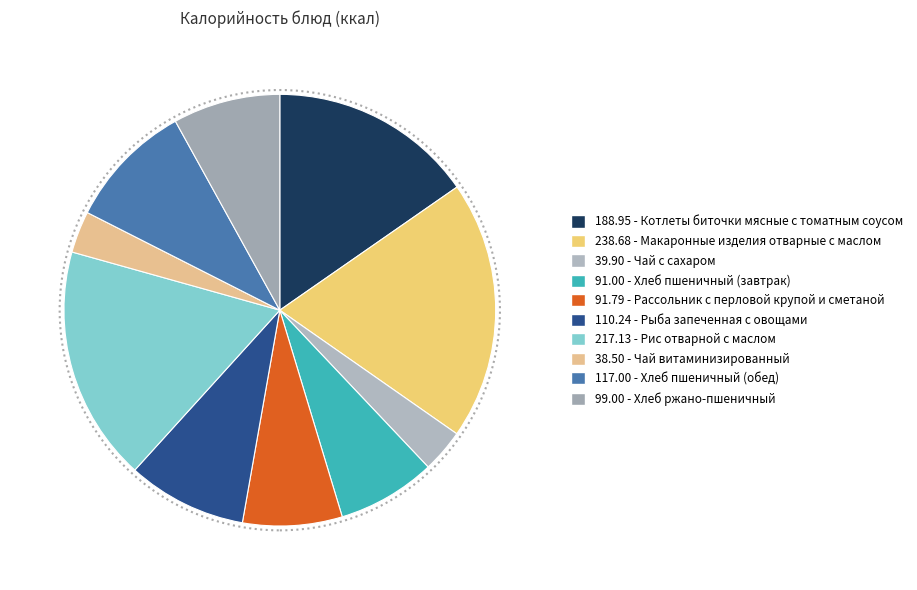

Does any single category account for the majority?

No